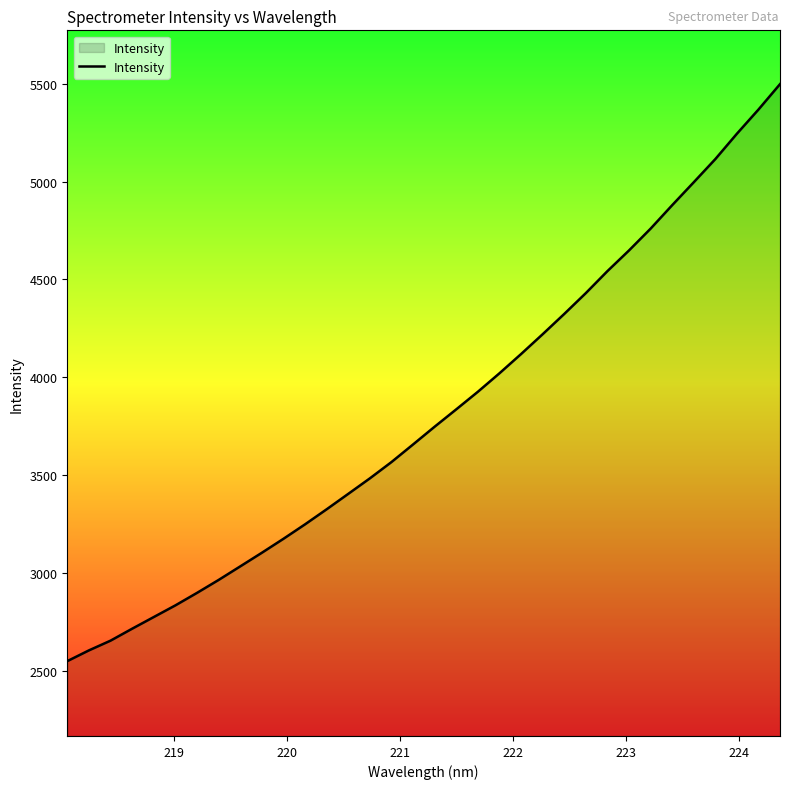

What is the greatest value displayed?

5497.9